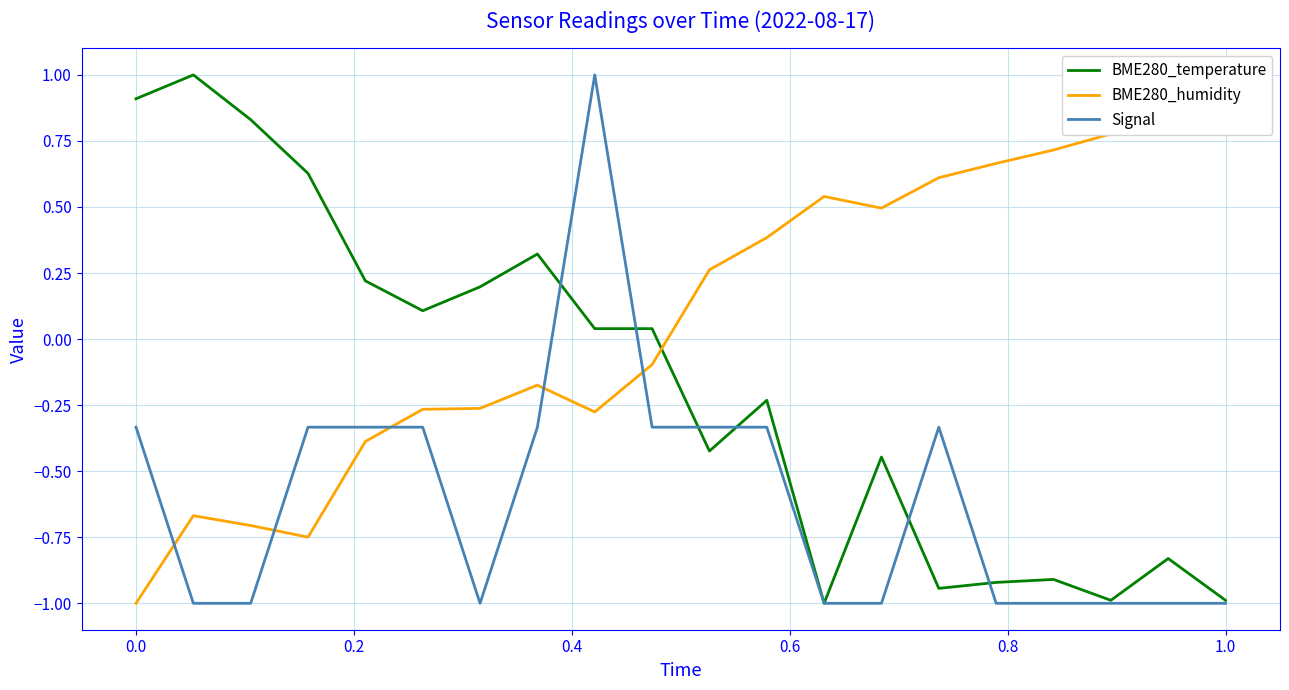

How many lines are shown in the chart?

3